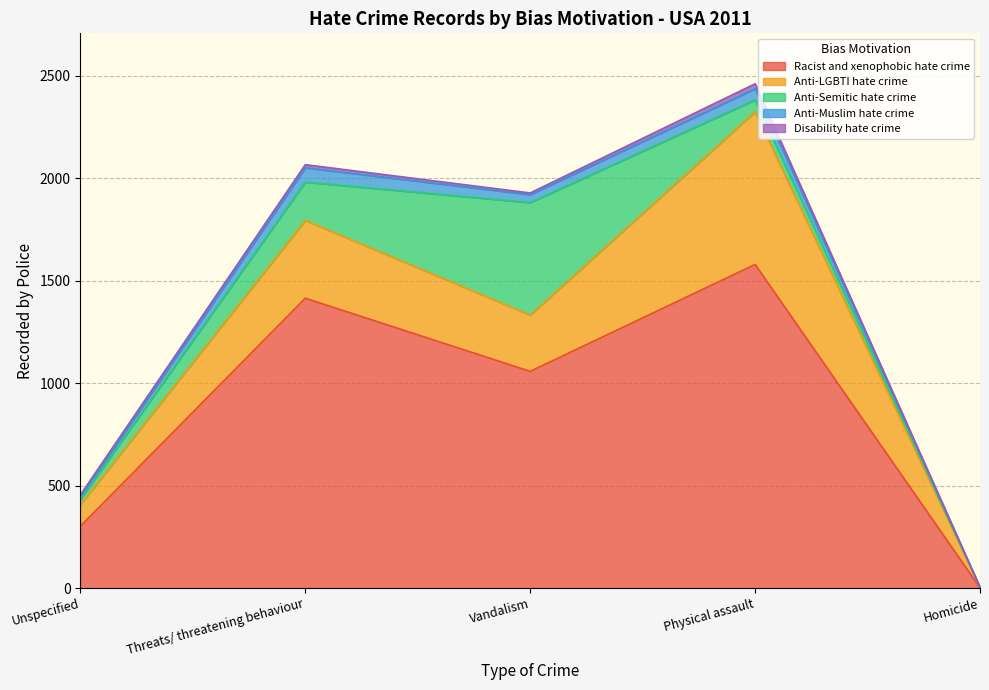

Reading left to right, list all the values displayed in this chart.

Racist and xenophobic hate crime: 302	1415	1058	1580	1
Anti-LGBTI hate crime: 105	380	275	745	3
Anti-Semitic hate crime: 26	187	549	58	0
Anti-Muslim hate crime: 11	70	39	55	0
Disability hate crime: 11	15	8	24	0